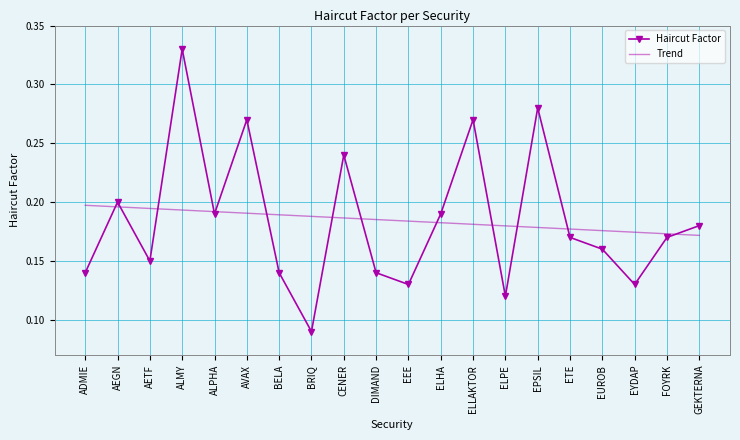

At which label does Haircut Factor reach its peak?

ALMY